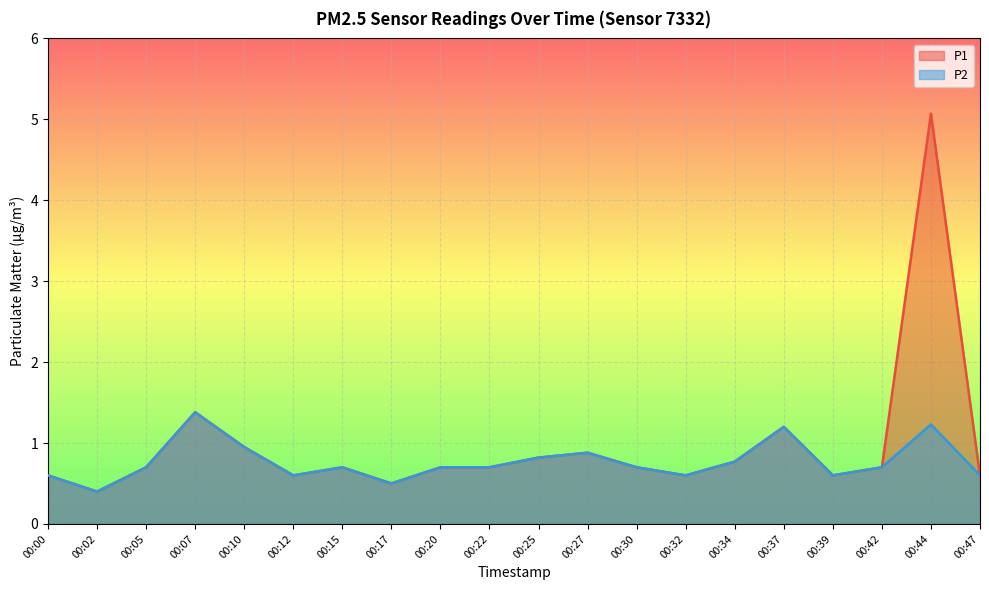

Which label corresponds to the largest value in the chart?

00:44